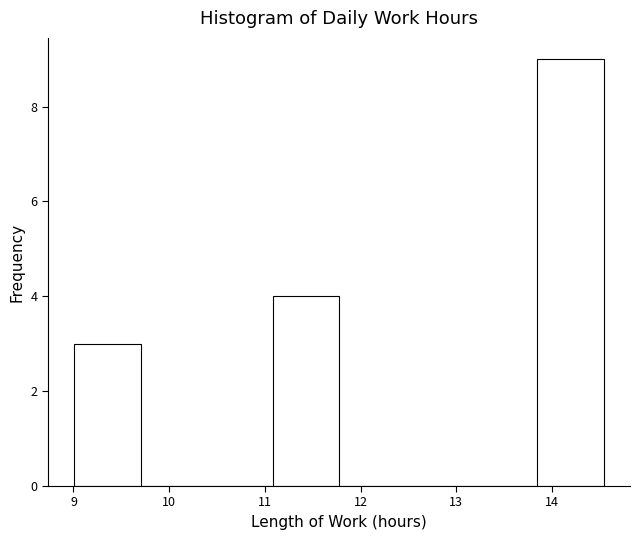

Which range on the x-axis has the tallest bar?

13.8 to 14.5